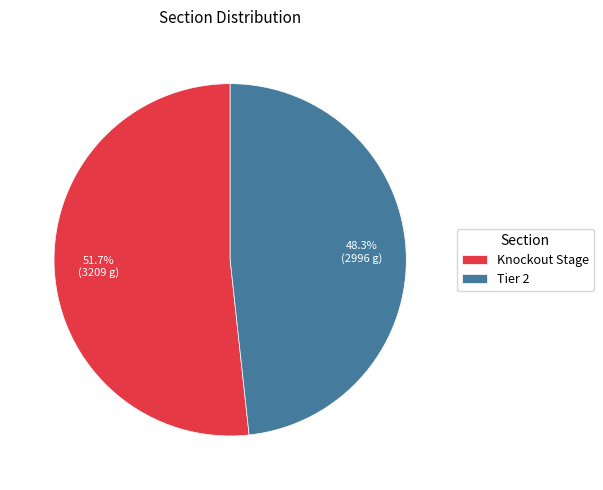

How many segments does this pie chart have?

2